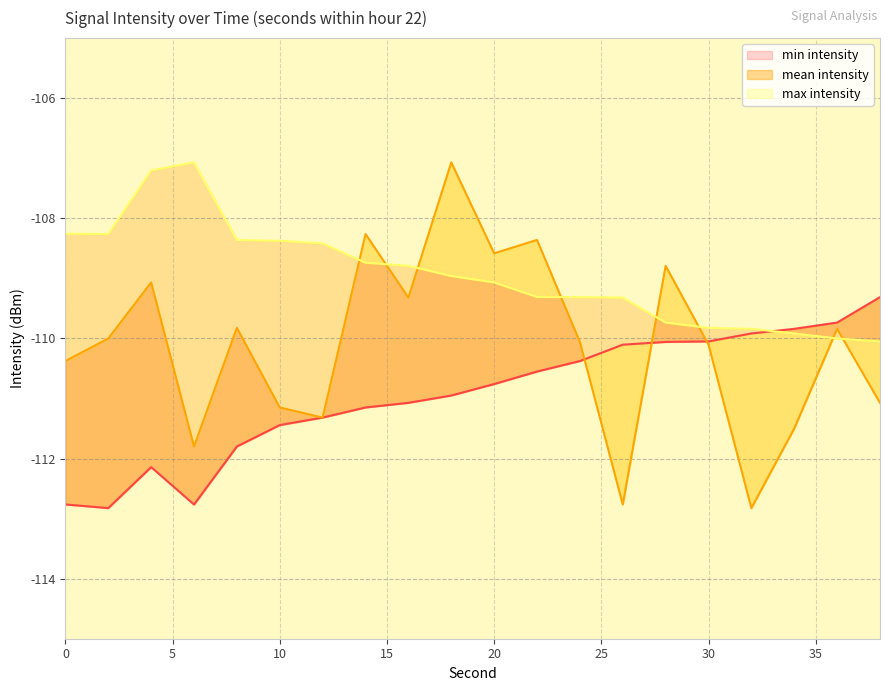

Reading left to right, transcribe all the data shown in this chart.

min intensity: 0=-112.8	2=-112.8	4=-112.1	6=-112.8	8=-111.8	10=-111.4	12=-111.3	14=-111.1	16=-111.1	18=-111.0	20=-110.8	22=-110.6	24=-110.4	26=-110.1	28=-110.1	30=-110.0	32=-109.9	34=-109.8	36=-109.7	38=-109.3
mean intensity: 0=-110.4	2=-110.0	4=-109.1	6=-111.8	8=-109.8	10=-111.1	12=-111.3	14=-108.3	16=-109.3	18=-107.1	20=-108.6	22=-108.4	24=-110.1	26=-112.8	28=-108.8	30=-110.1	32=-112.8	34=-111.5	36=-109.8	38=-111.1
max intensity: 0=-108.3	2=-108.3	4=-107.2	6=-107.1	8=-108.4	10=-108.4	12=-108.4	14=-108.7	16=-108.8	18=-109.0	20=-109.1	22=-109.3	24=-109.3	26=-109.3	28=-109.7	30=-109.8	32=-109.8	34=-109.9	36=-110.0	38=-110.0